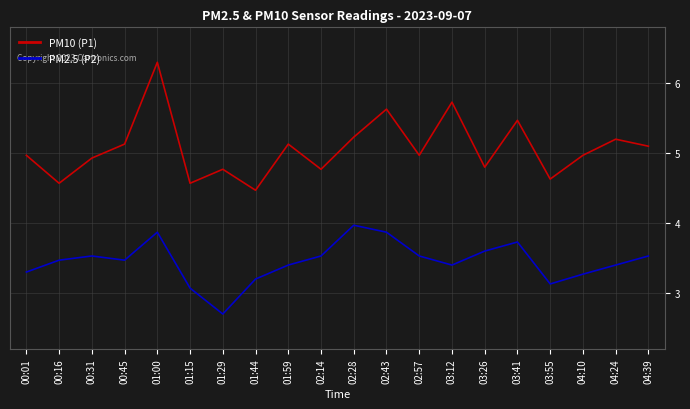

At how many categories does at least one series exceed 5?

9